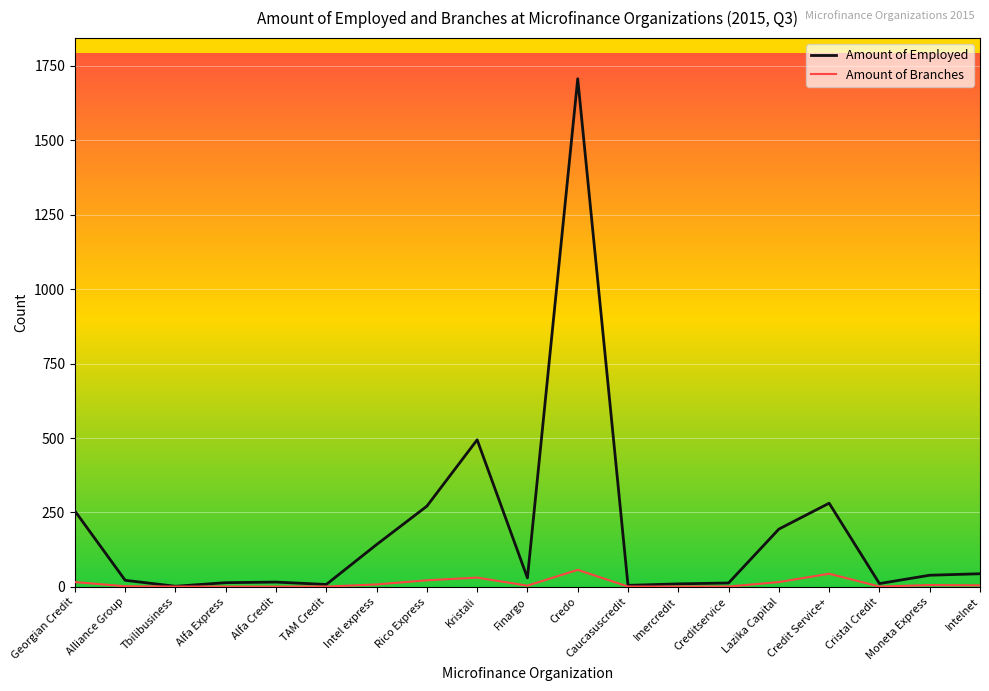

Rank the series by their average value, from lowest to highest.

Amount of Branches, Amount of Employed